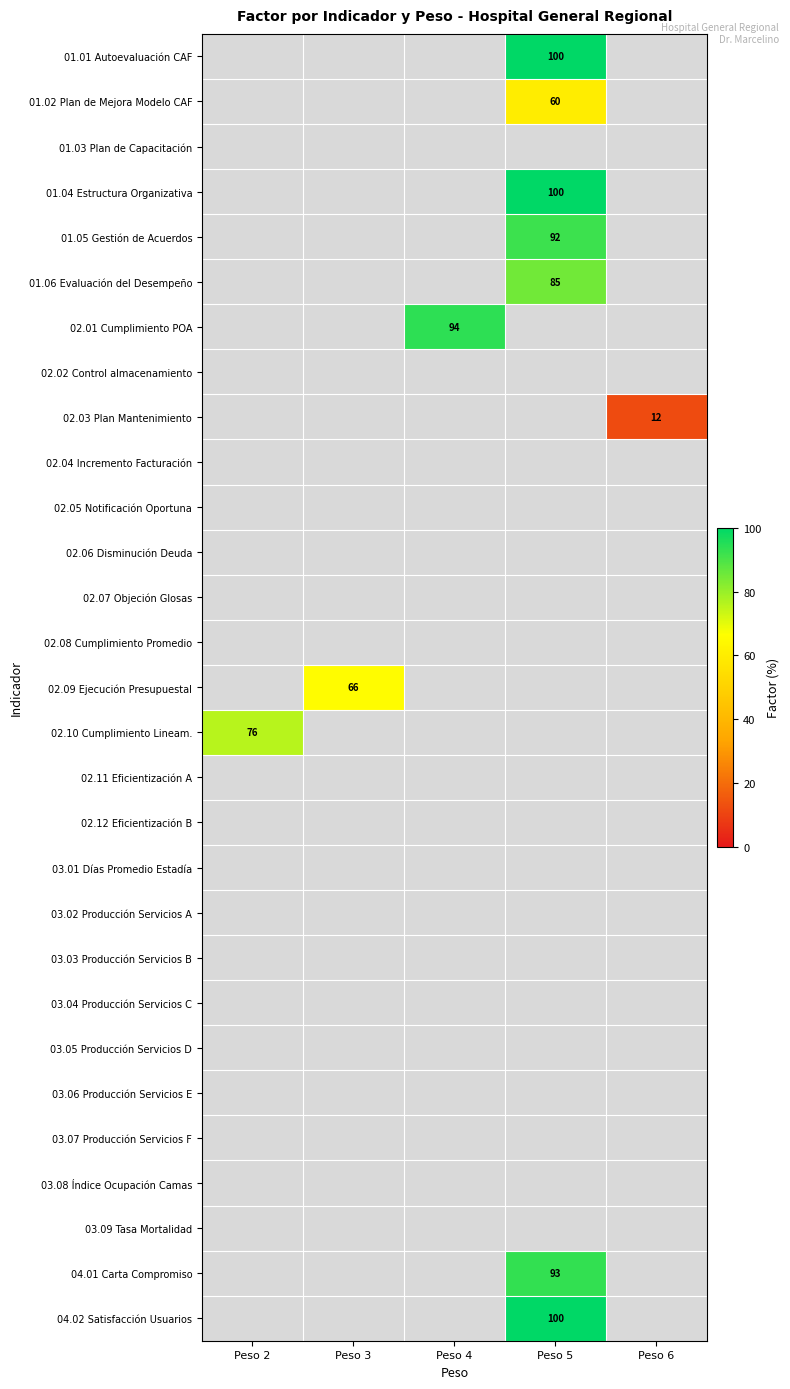

Between Peso 6 and Peso 5, which is larger?

Peso 5